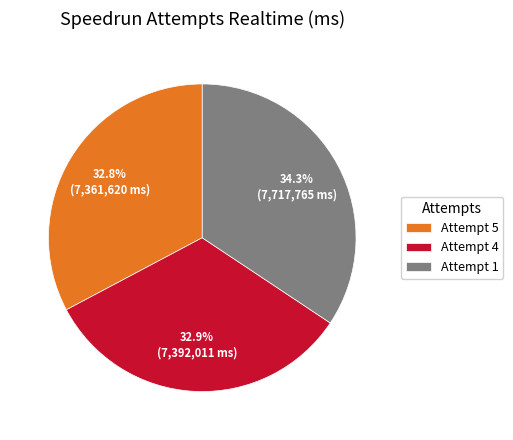

True or false: Attempt 4 accounts for 33% of the total.

True